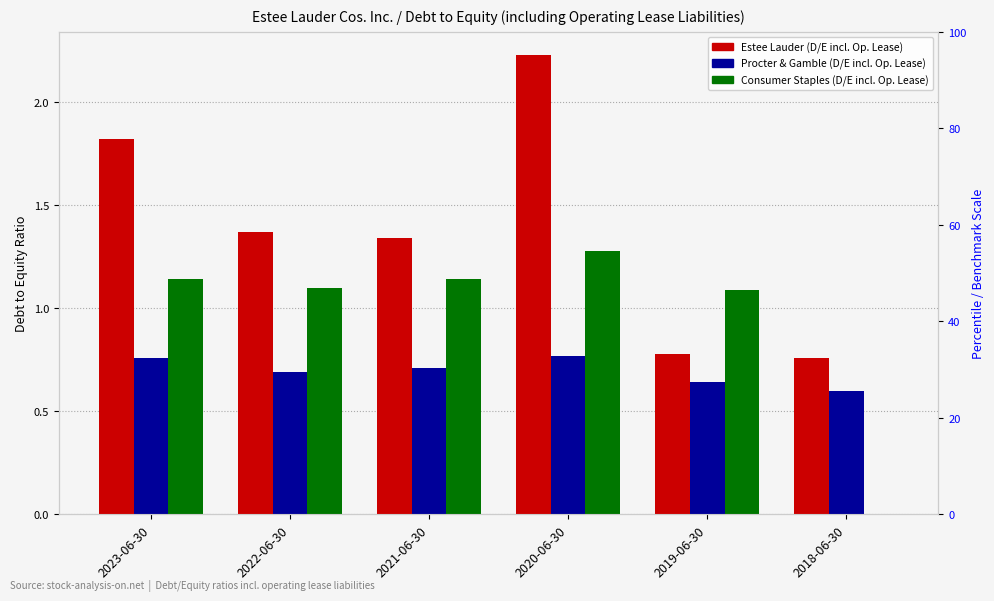

Which label corresponds to the largest value in the chart?

2020-06-30